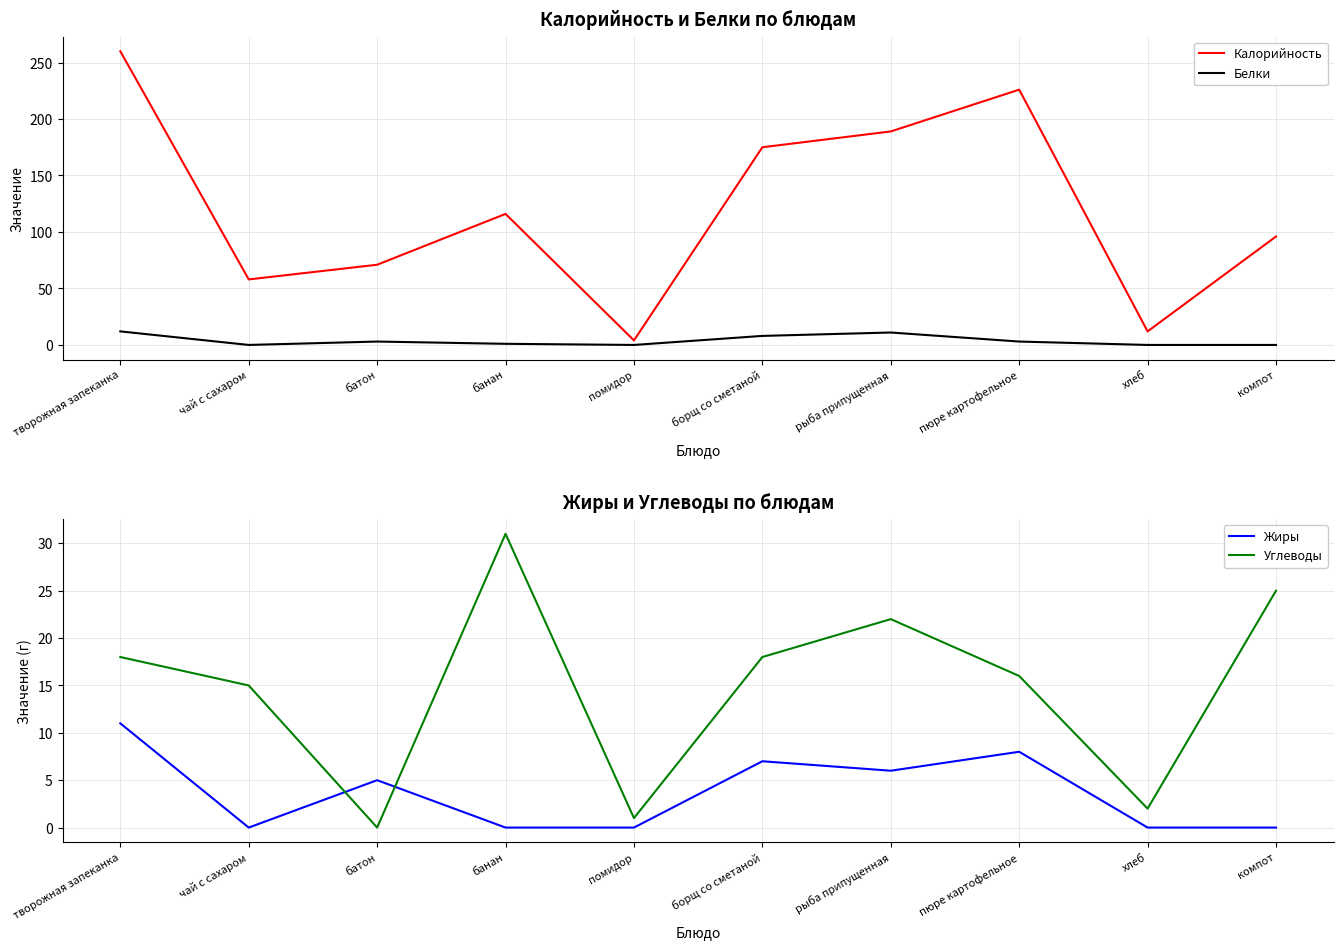

At how many categories does at least one series exceed 1?

10